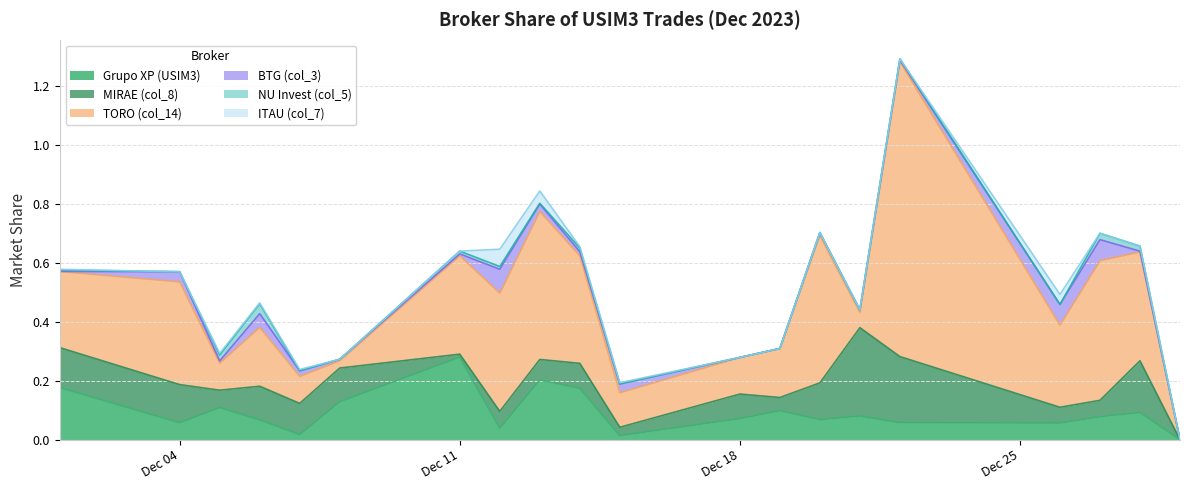

Reading left to right, list all the values displayed in this chart.

Grupo XP (USIM3): 2023-12-01=0.2	2023-12-04=0.1	2023-12-05=0.1	2023-12-06=0.1	2023-12-07=0.0	2023-12-08=0.1	2023-12-11=0.3	2023-12-12=0.0	2023-12-13=0.2	2023-12-14=0.2	2023-12-15=0.0	2023-12-18=0.1	2023-12-19=0.1	2023-12-20=0.1	2023-12-21=0.1	2023-12-22=0.1	2023-12-26=0.1	2023-12-27=0.1	2023-12-28=0.1	2023-12-29=0.0
MIRAE (col_8): 2023-12-01=0.1	2023-12-04=0.1	2023-12-05=0.1	2023-12-06=0.1	2023-12-07=0.1	2023-12-08=0.1	2023-12-11=0.0	2023-12-12=0.1	2023-12-13=0.1	2023-12-14=0.1	2023-12-15=0.0	2023-12-18=0.1	2023-12-19=0.0	2023-12-20=0.1	2023-12-21=0.3	2023-12-22=0.2	2023-12-26=0.1	2023-12-27=0.1	2023-12-28=0.2	2023-12-29=0.0
TORO (col_14): 2023-12-01=0.3	2023-12-04=0.3	2023-12-05=0.1	2023-12-06=0.2	2023-12-07=0.1	2023-12-08=0.0	2023-12-11=0.3	2023-12-12=0.4	2023-12-13=0.5	2023-12-14=0.4	2023-12-15=0.1	2023-12-18=0.1	2023-12-19=0.2	2023-12-20=0.5	2023-12-21=0.1	2023-12-22=1.0	2023-12-26=0.3	2023-12-27=0.5	2023-12-28=0.4	2023-12-29=0.0
BTG (col_3): 2023-12-01=0.0	2023-12-04=0.0	2023-12-05=0.0	2023-12-06=0.0	2023-12-07=0.0	2023-12-08=0.0	2023-12-11=0.0	2023-12-12=0.1	2023-12-13=0.0	2023-12-14=0.0	2023-12-15=0.0	2023-12-18=0.0	2023-12-19=0.0	2023-12-20=0.0	2023-12-21=0.0	2023-12-22=0.0	2023-12-26=0.1	2023-12-27=0.1	2023-12-28=0.0	2023-12-29=0.0
NU Invest (col_5): 2023-12-01=0.0	2023-12-04=0.0	2023-12-05=0.0	2023-12-06=0.0	2023-12-07=0.0	2023-12-08=0.0	2023-12-11=0.0	2023-12-12=0.0	2023-12-13=0.0	2023-12-14=0.0	2023-12-15=0.0	2023-12-18=0.0	2023-12-19=0.0	2023-12-20=0.0	2023-12-21=0.0	2023-12-22=0.0	2023-12-26=0.0	2023-12-27=0.0	2023-12-28=0.0	2023-12-29=0.0
ITAU (col_7): 2023-12-01=0.0	2023-12-04=0.0	2023-12-05=0.0	2023-12-06=0.0	2023-12-07=0.0	2023-12-08=0.0	2023-12-11=0.0	2023-12-12=0.1	2023-12-13=0.0	2023-12-14=0.0	2023-12-15=0.0	2023-12-18=0.0	2023-12-19=0.0	2023-12-20=0.0	2023-12-21=0.0	2023-12-22=0.0	2023-12-26=0.0	2023-12-27=0.0	2023-12-28=0.0	2023-12-29=0.0